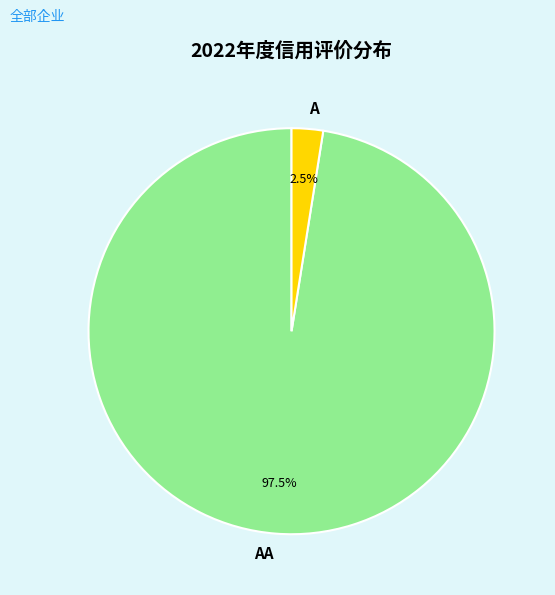

To the nearest percent, what is the difference between the largest and smallest slice percentages?

95%